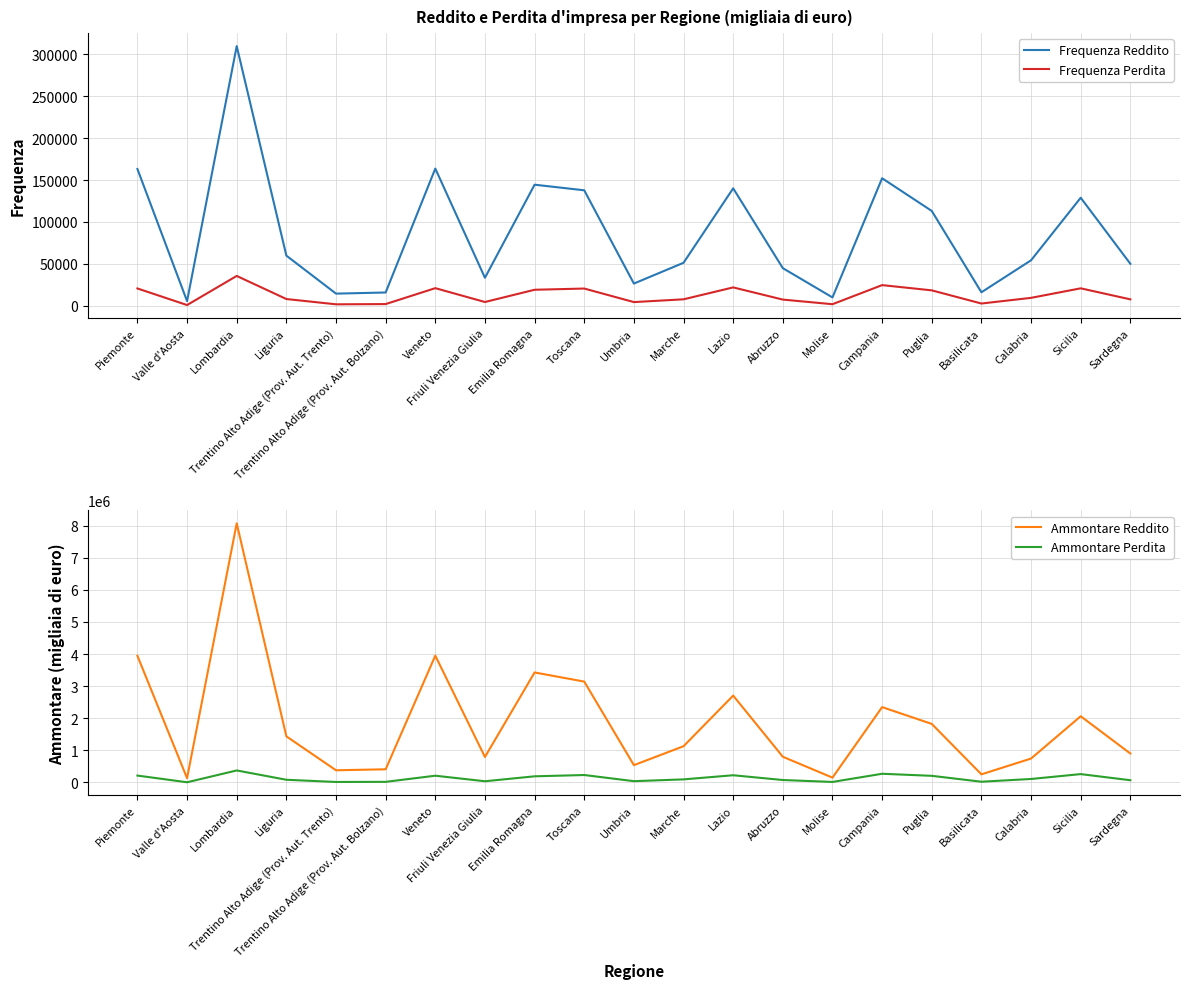

Which series changed the most between Liguria and Trentino Alto Adige (Prov. Aut. Bolzano)?

Ammontare Reddito